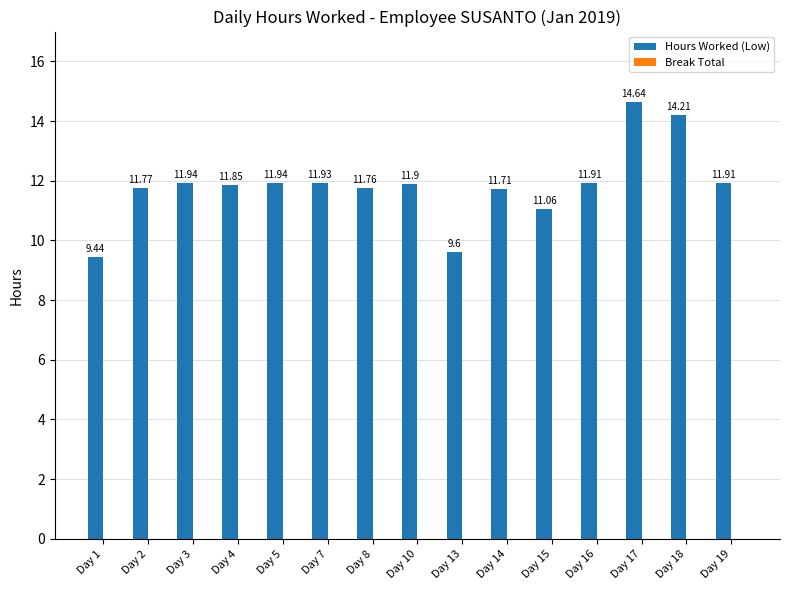

What is the difference between the maximum and minimum values?

5.2